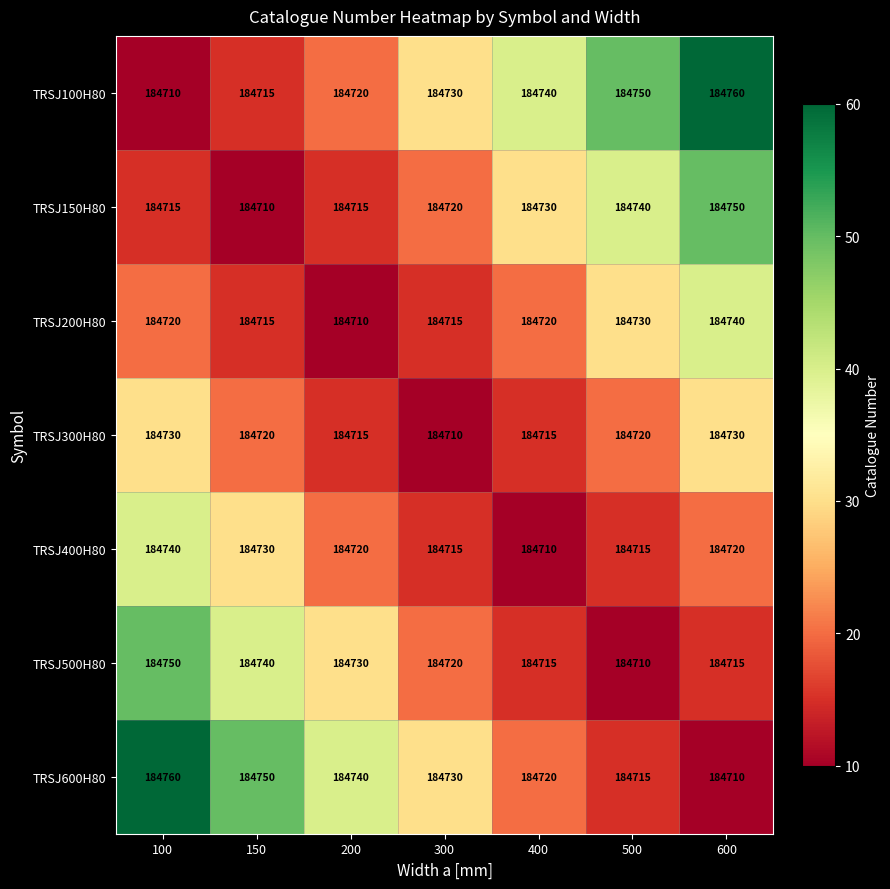

Is it true that TRSJ200H80 equals 184730 at 500?

True